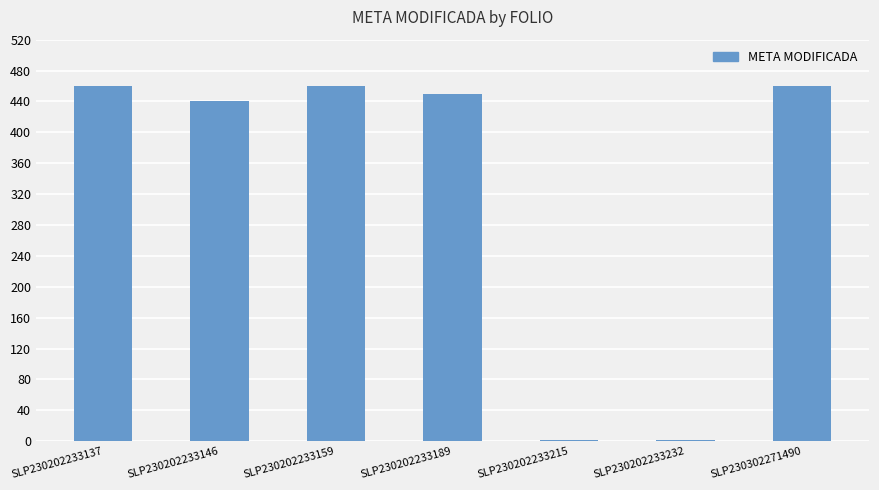

What is the sum of the values at SLP230202233189 and SLP230202233137?

910